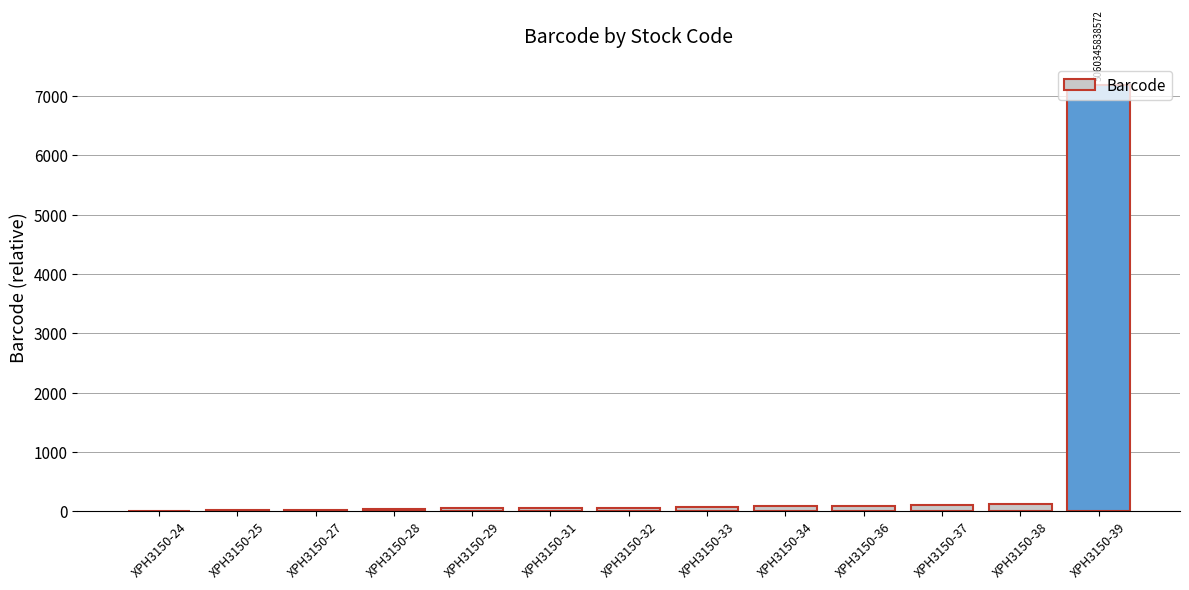

What is the greatest value displayed?

7190